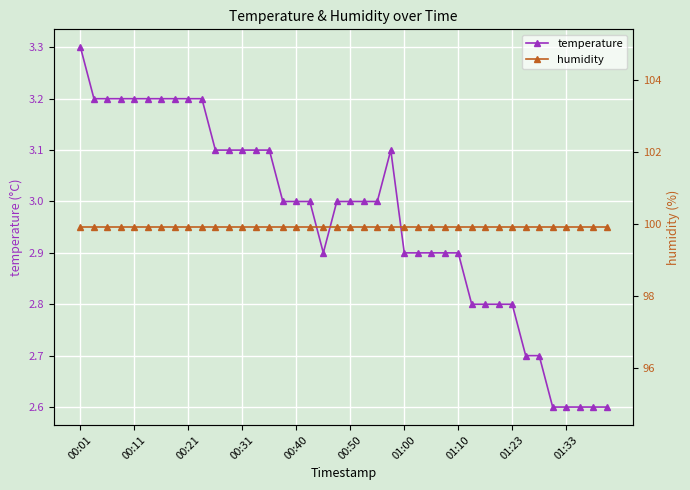

The temperature series shows 5.2 at 00:31. True or false?

False